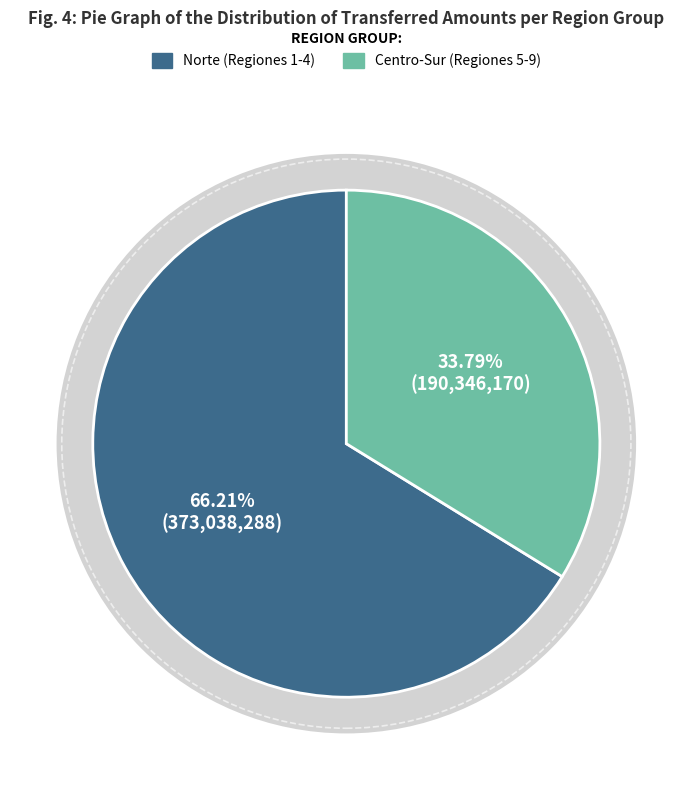

Does 4 represent more than half of the total?

No